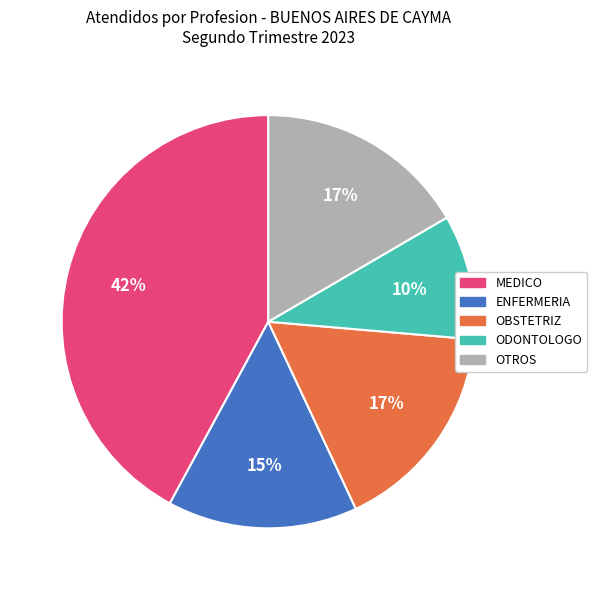

Is there a majority slice in this chart?

No